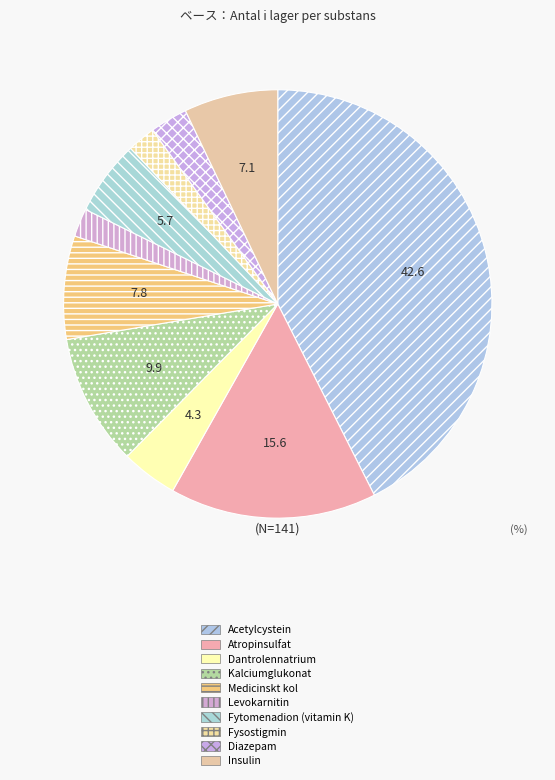

How many slices are in this pie chart?

10